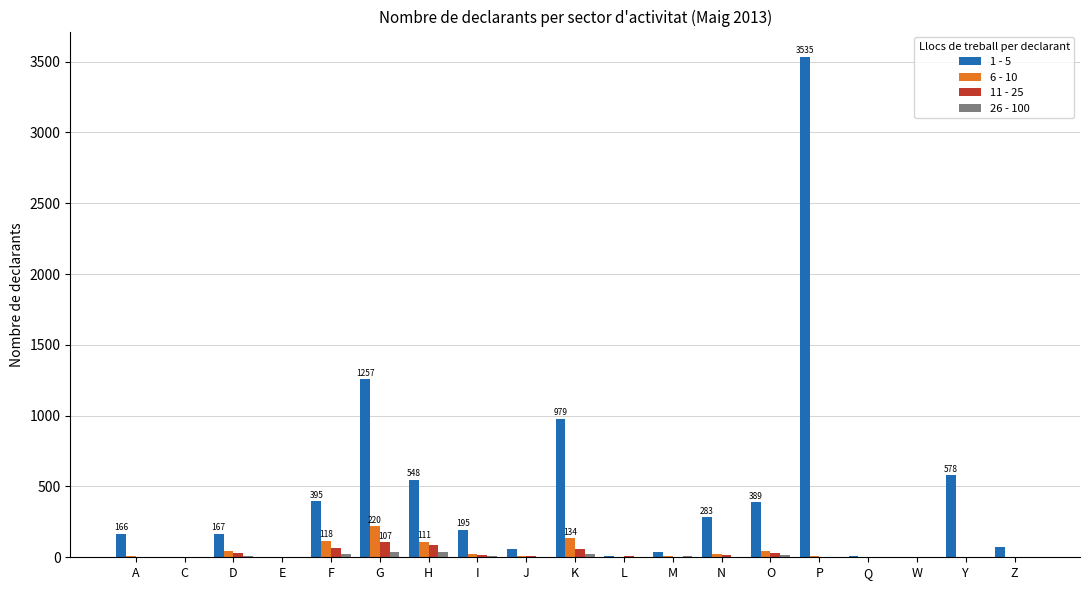

Count the number of data series in this chart.

4